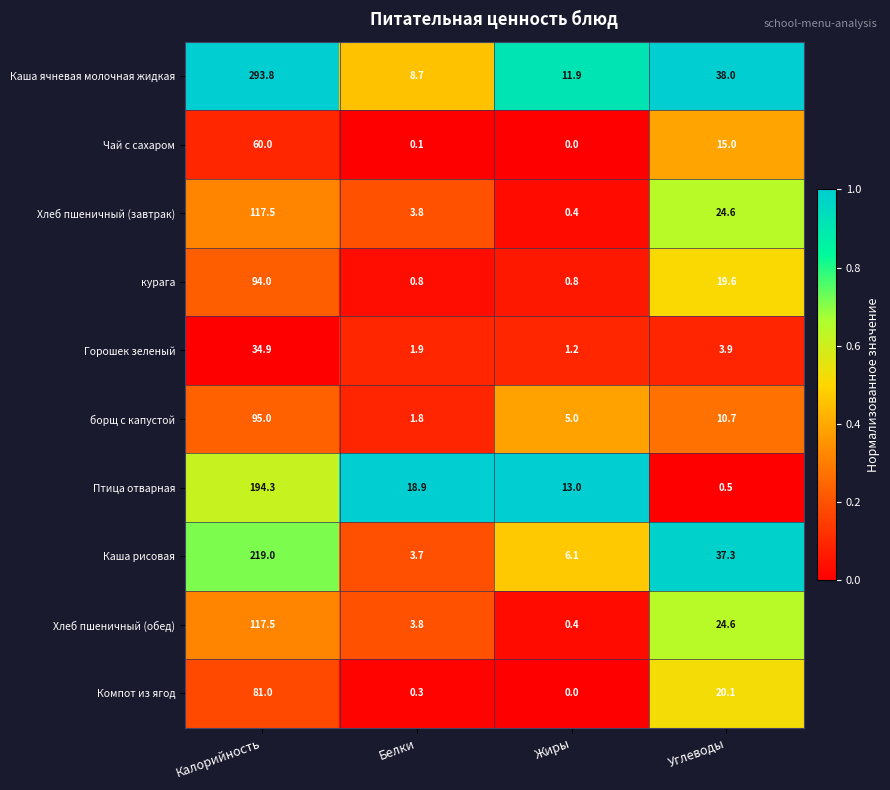

Which label corresponds to the largest value in the chart?

Калорийность